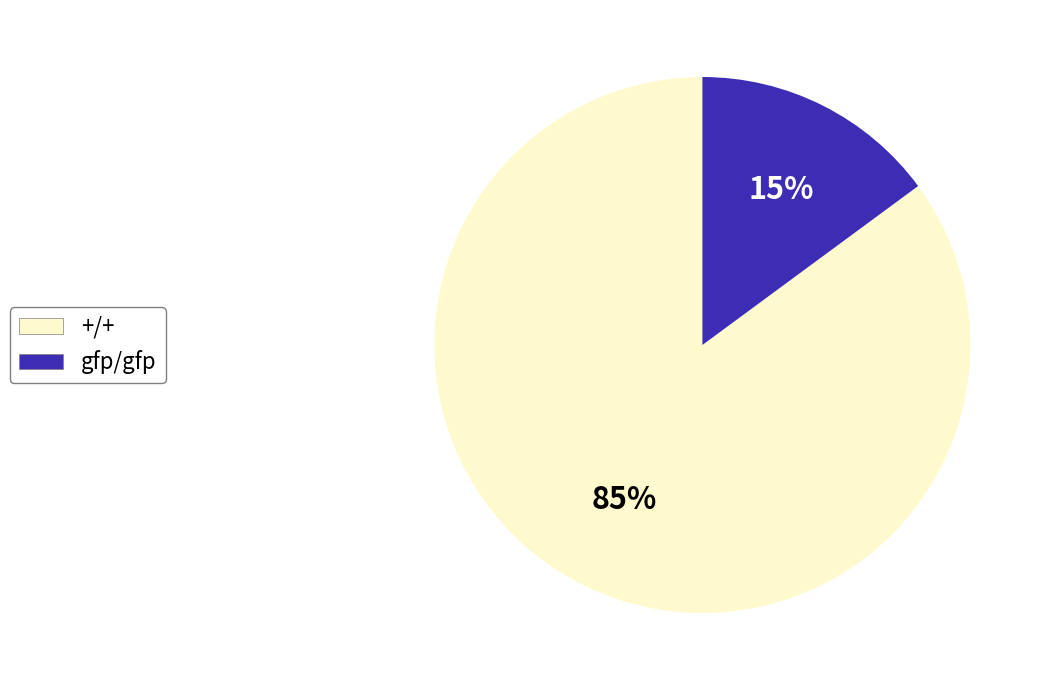

How many segments does this pie chart have?

2